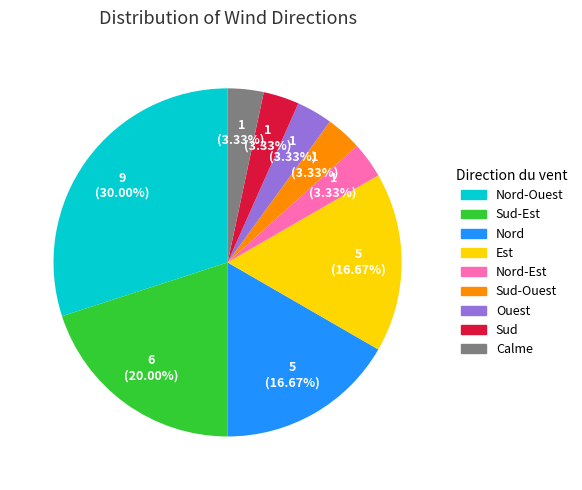

How many slices are in this pie chart?

9